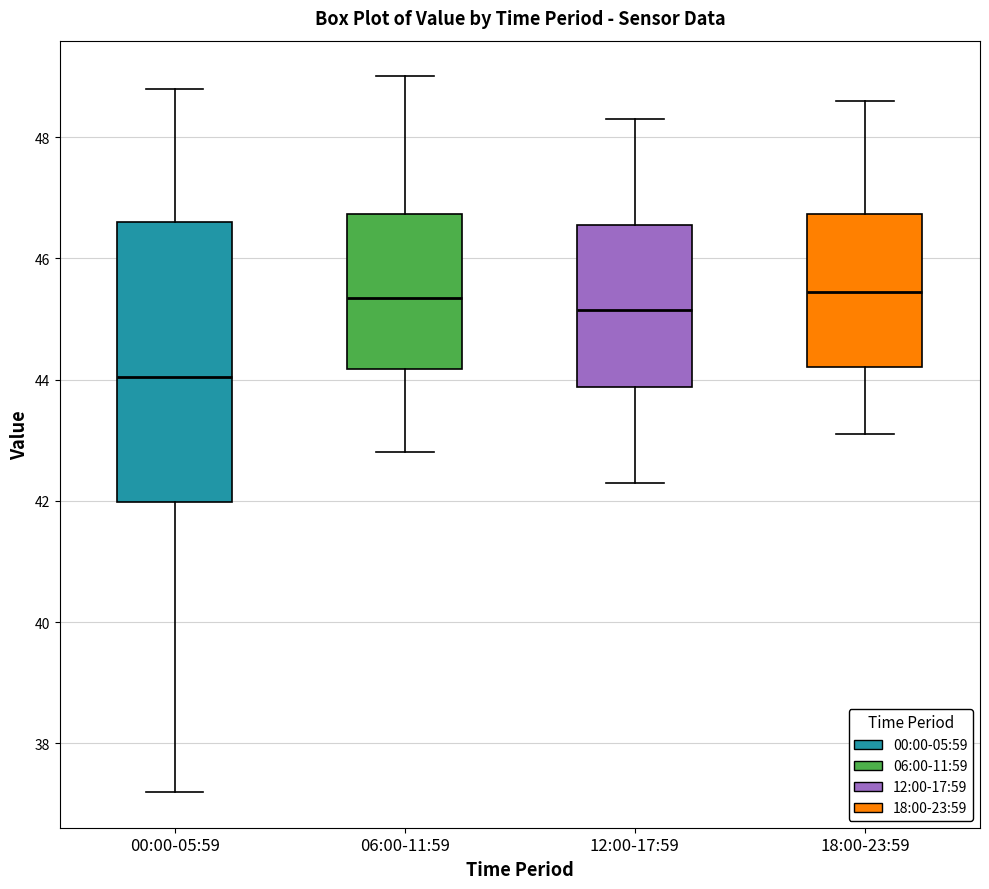

Which box's median line is the lowest?

00:00-05:59